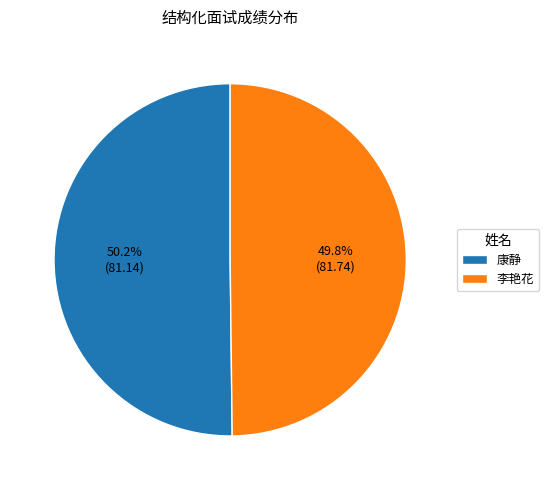

Count the number of slices in the pie.

2